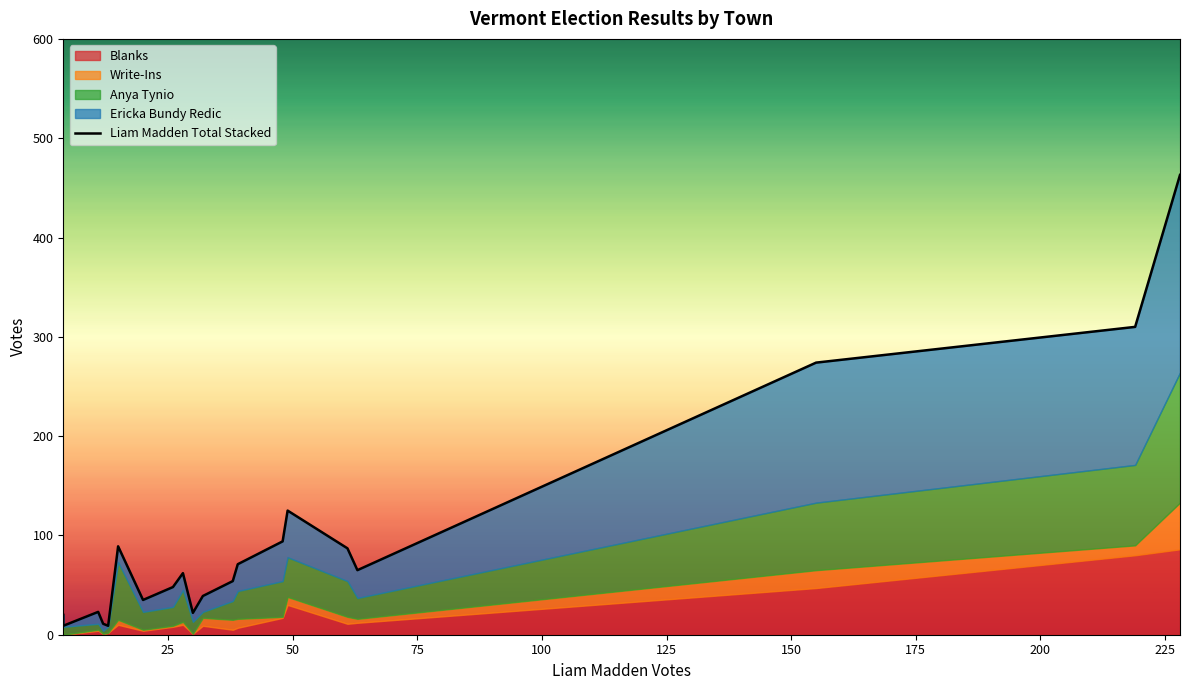

What is the difference between the second highest and second lowest values?

301